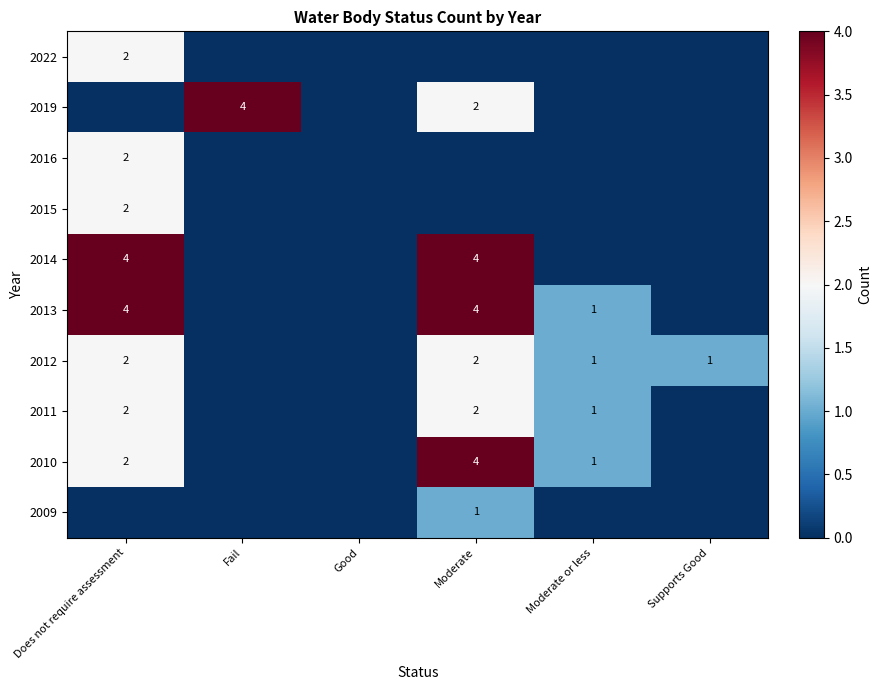

What is the sum of the 2010 values at Does not require assessment and Moderate?

6